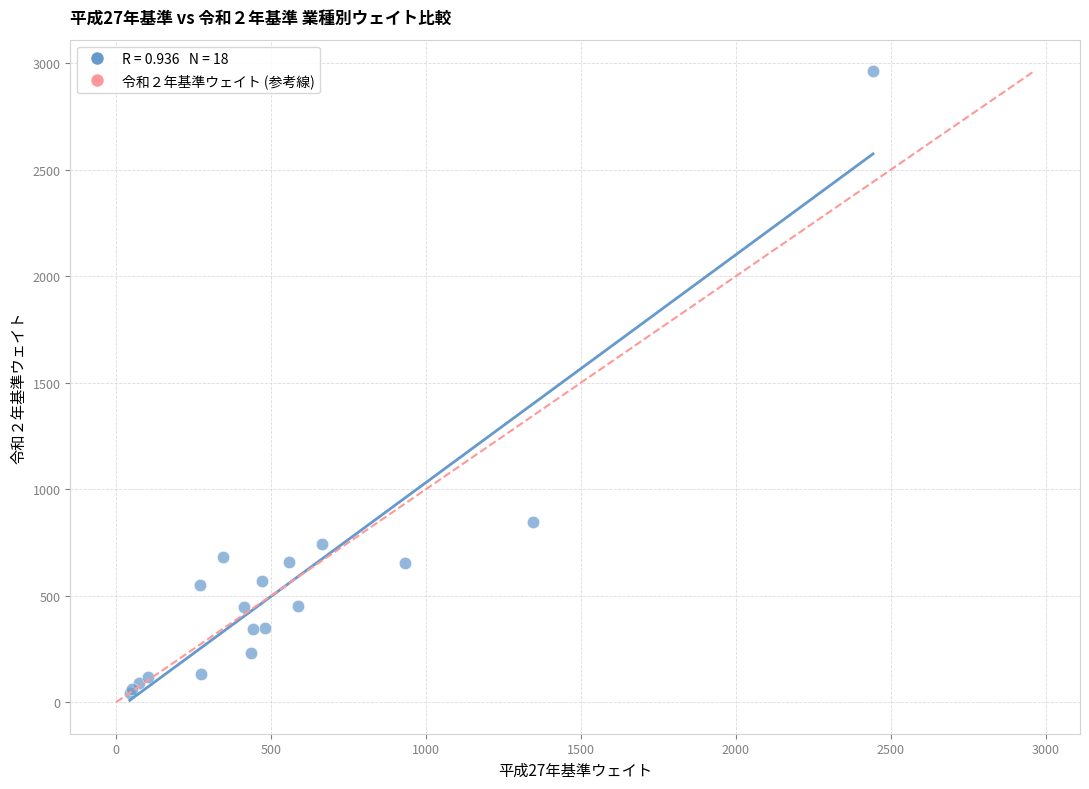

What Y value in the scatter plot is closest to 1503?

845.9